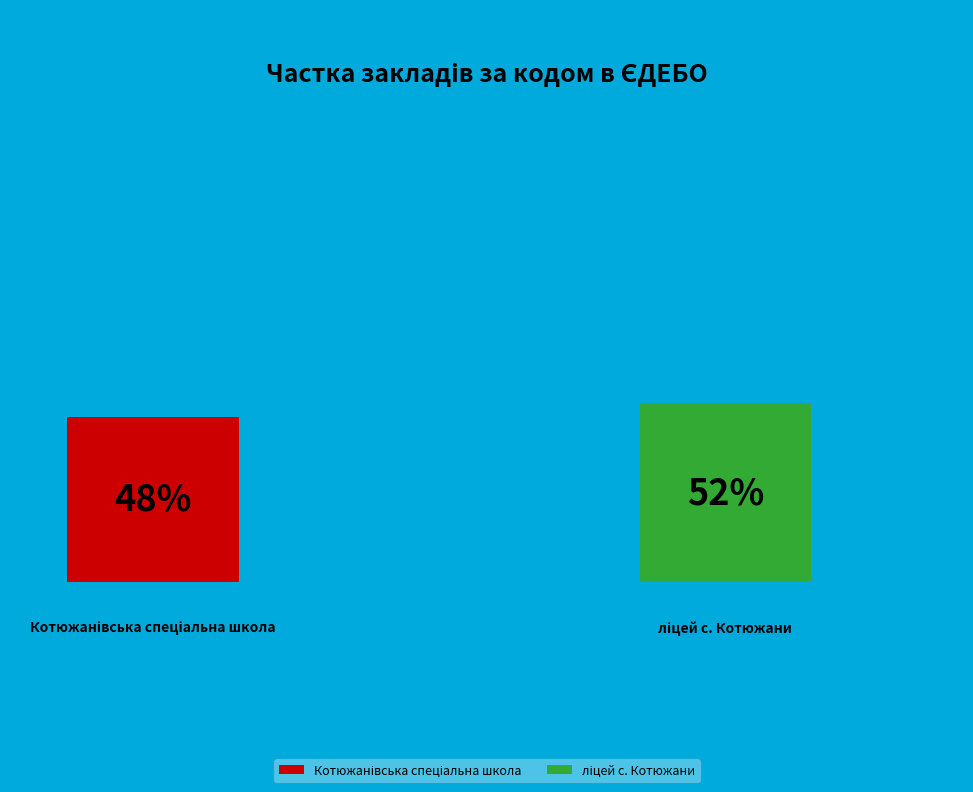

True or false: ліцей с. Котюжани accounts for 52% of the total.

True